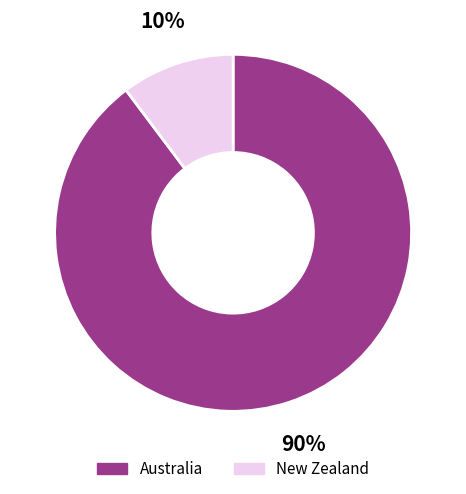

To the nearest percent, what percentage of the pie is New Zealand?

10%